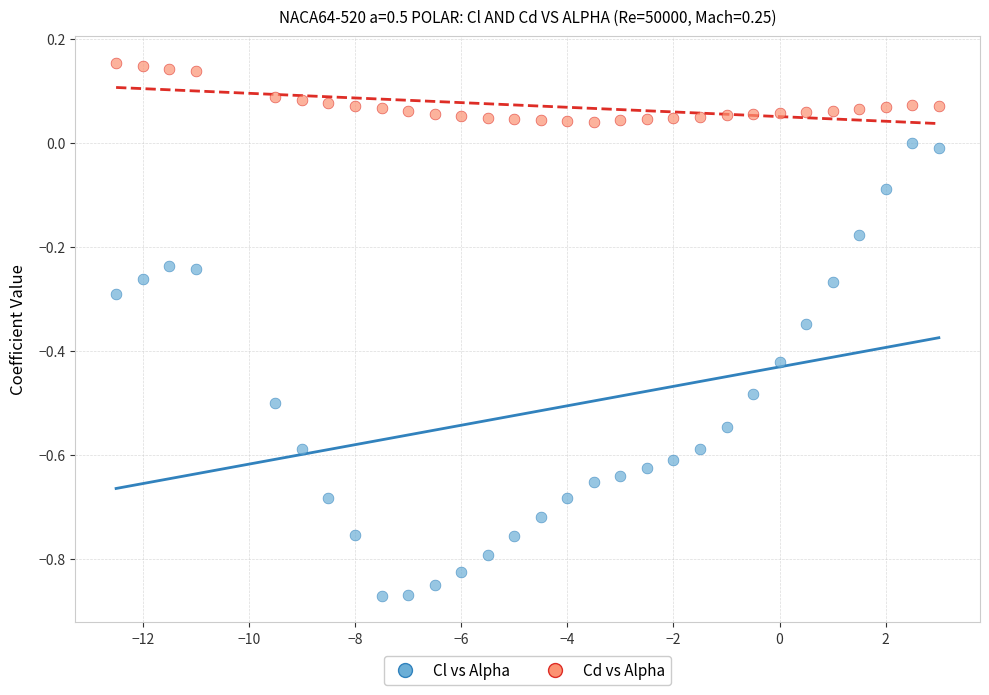

What are all the series names shown in the legend?

Cl vs Alpha, Cd vs Alpha